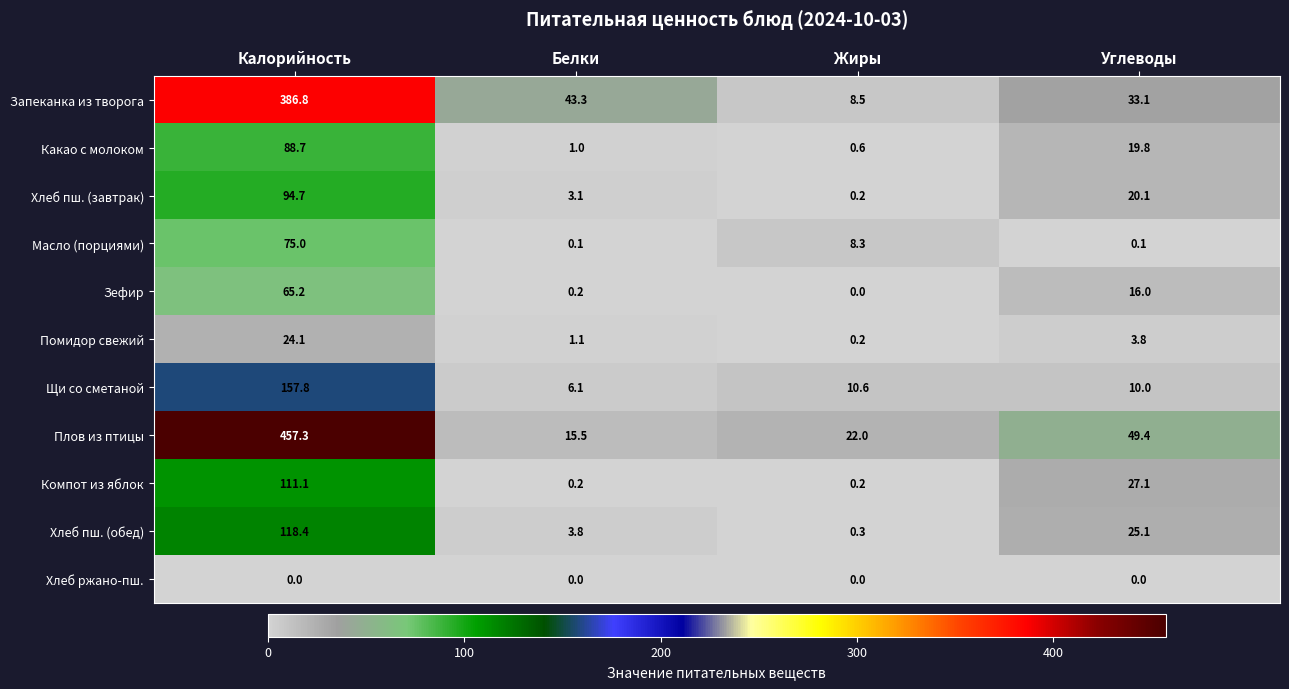

What is the difference between the maximum and minimum values in the Зефир series?

65.2